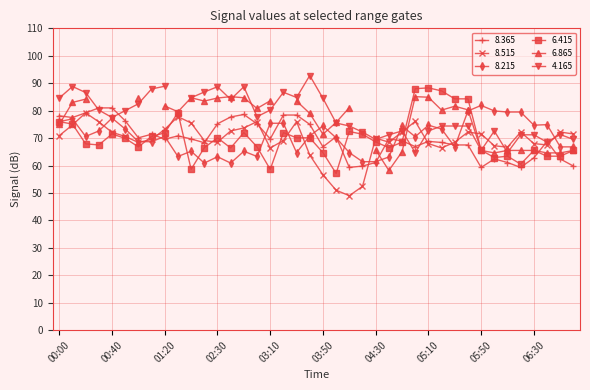

Where is the first local minimum for 8.365?

00:10